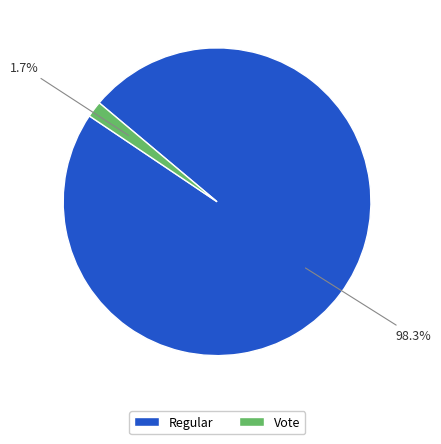

To the nearest percent, what is the difference between the Vote and Regular slice percentages?

97%